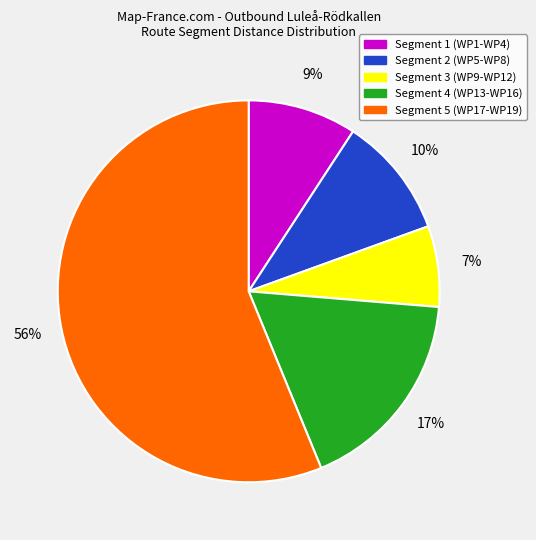

Is there a majority slice in this chart?

Yes